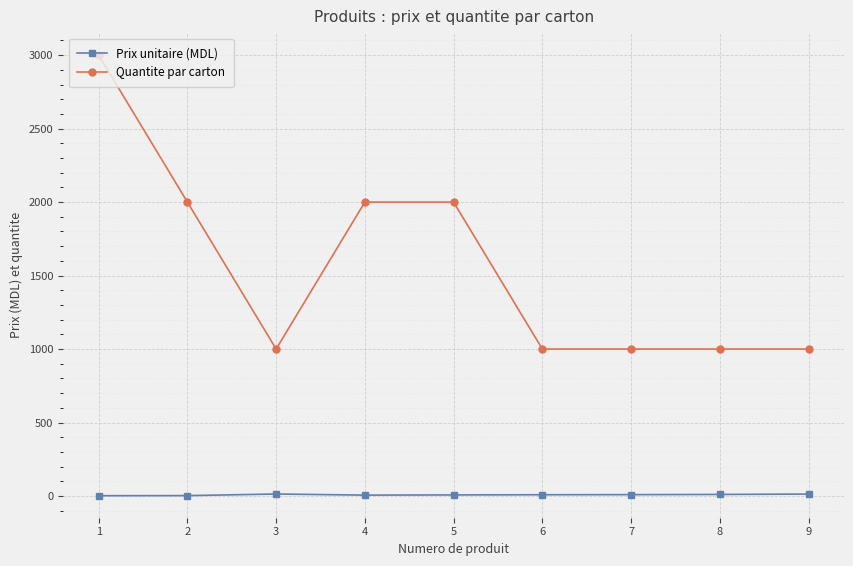

What is the difference between the second highest and second lowest values in the Prix unitaire (MDL) series?

10.5